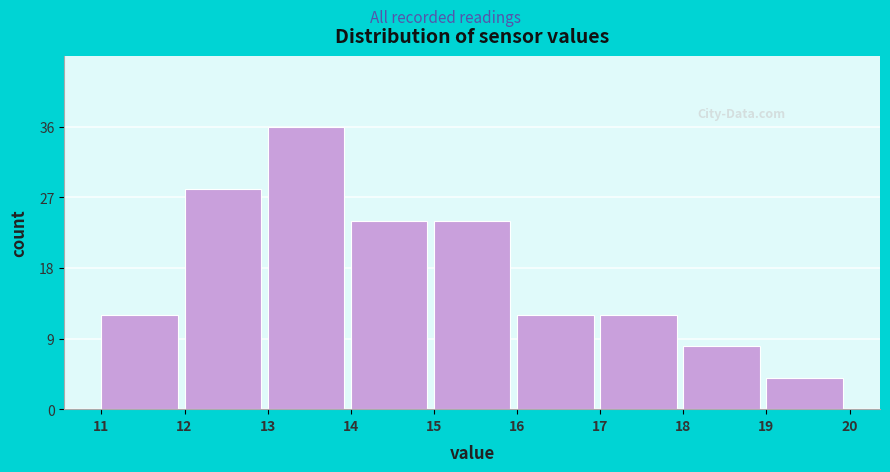

Reading left to right, list every bar in this chart as the range it spans on the x-axis followed by its height. The values are not printed on the chart, so give them approximately, as read against the axis.

11 to 12: 12
12 to 13: 28
13 to 14: 36
14 to 15: 24
15 to 16: 24
16 to 17: 12
17 to 18: 12
18 to 19: 8
19 to 20: 4